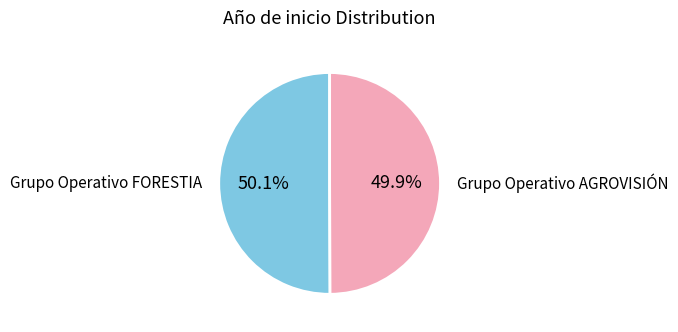

How many slices are in this pie chart?

2